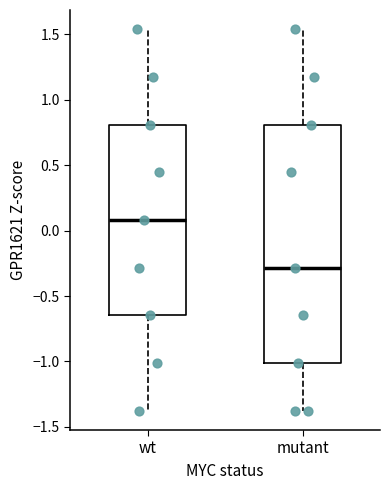

Reading left to right, read every box against the y-axis: the position of its median line, the range the box covers, and the ends of its whiskers. The values are not printed on the chart, so give them approximately, as read against the axis.

wt: median 0.10, box -0.65 to 0.80, whiskers -1.40 to 1.55
mutant: median -0.30, box -1.00 to 0.80, whiskers -1.40 to 1.55